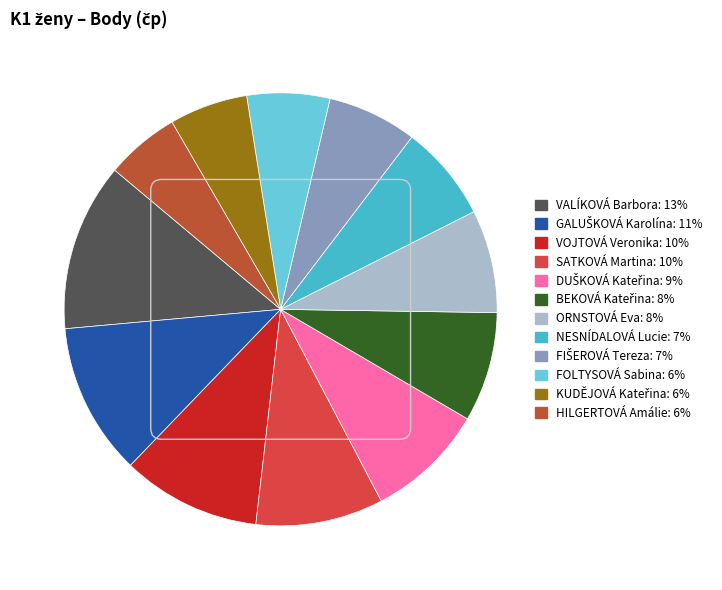

Between ORNSTOVÁ Eva and HILGERTOVÁ Amálie, which is larger?

ORNSTOVÁ Eva